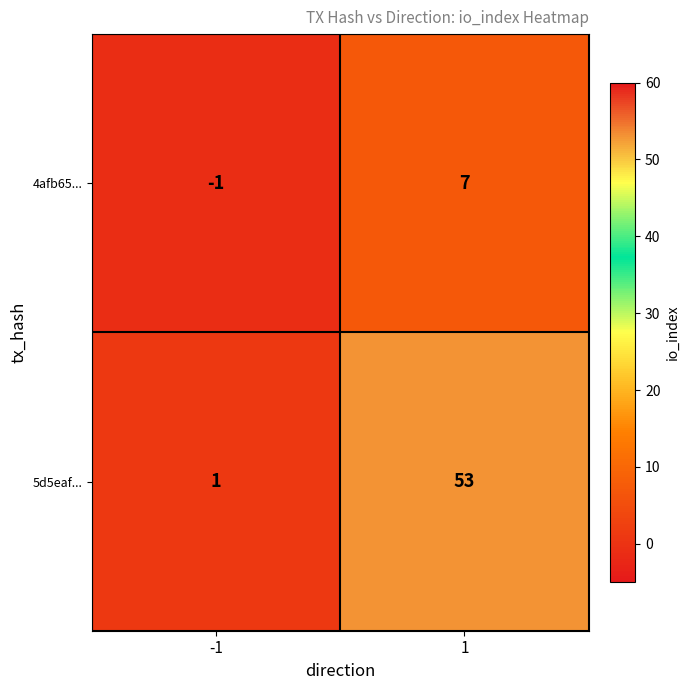

What is the smallest value displayed?

-1